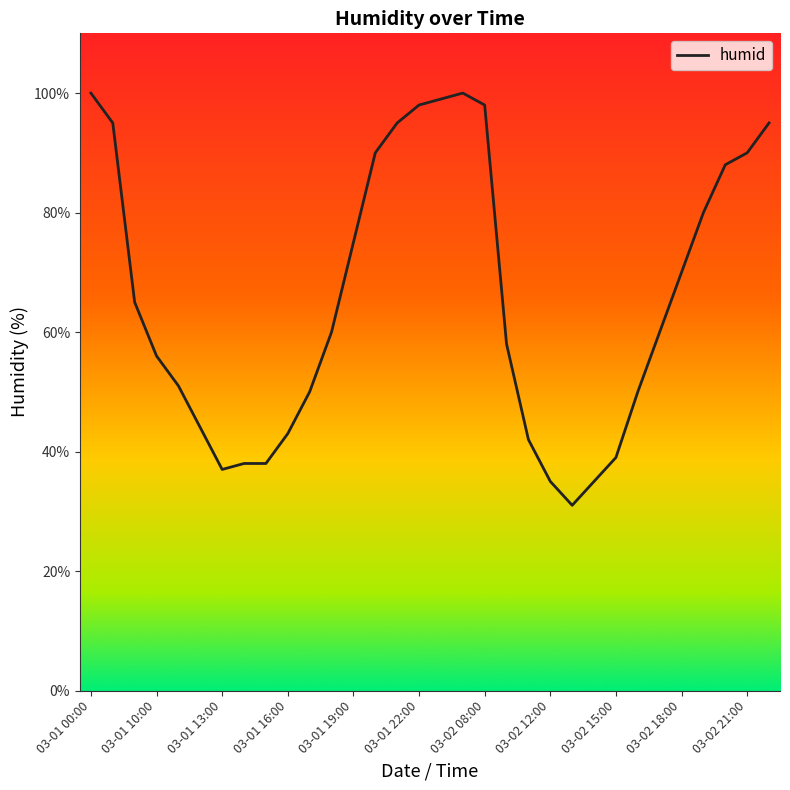

What is the smallest value displayed?

31